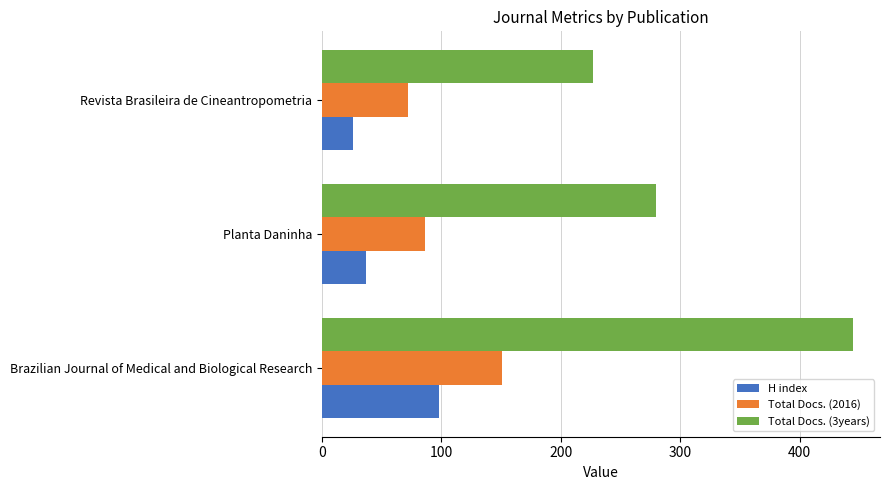

Which series has the largest range (max minus min)?

Total Docs. (3years)